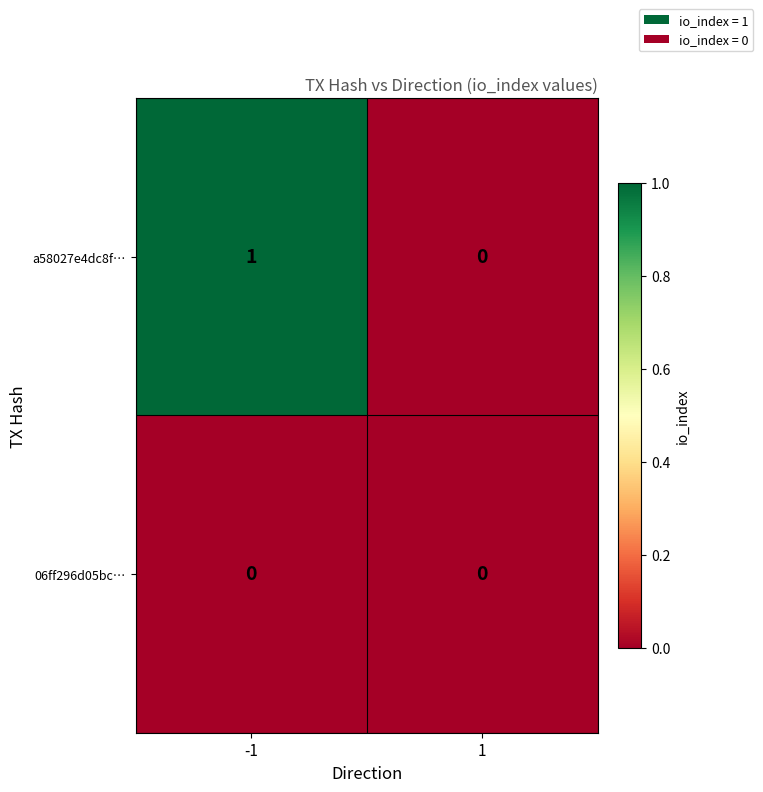

Rank the series by their maximum value, from lowest to highest.

06ff296d05bc…, a58027e4dc8f…